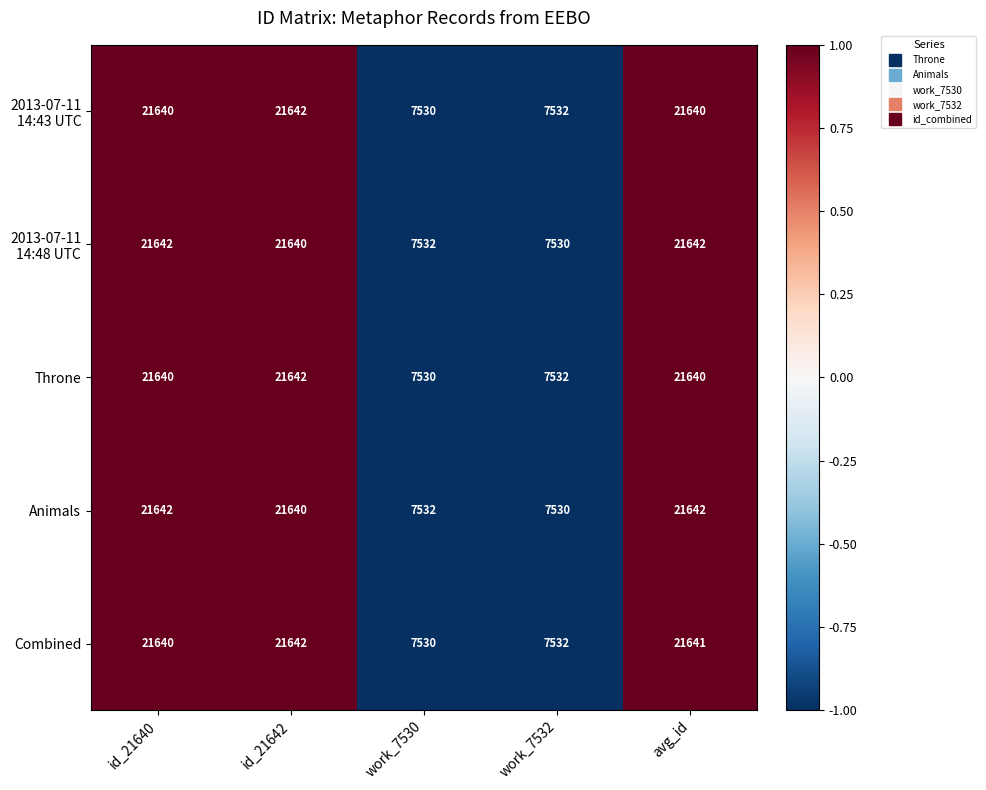

What is the maximum value shown in the chart?

21642